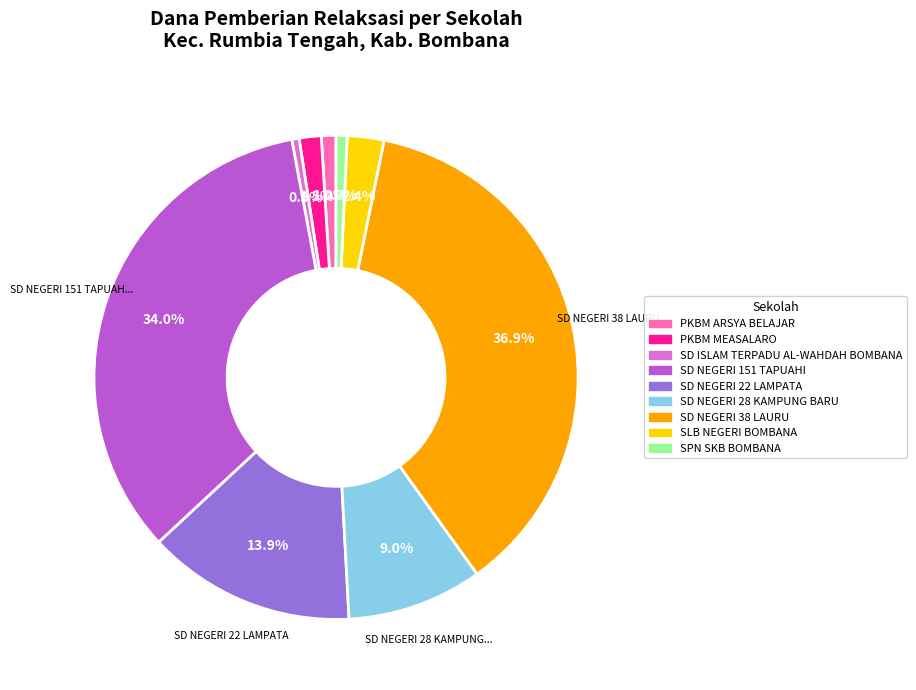

Is there any slice that represents more than half of the pie?

No